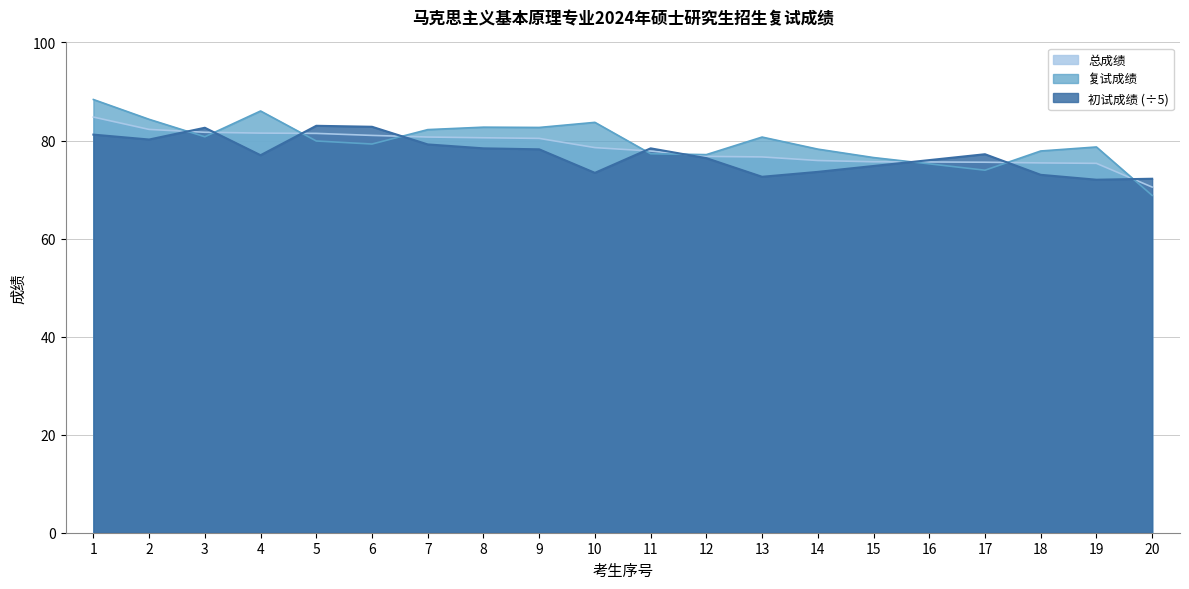

Which series has the largest total across all categories?

复试成绩